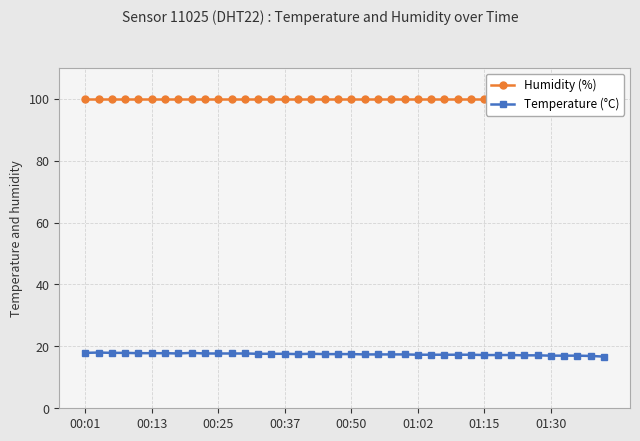

Rank the series by their maximum value, from highest to lowest.

Humidity (%), Temperature (°C)